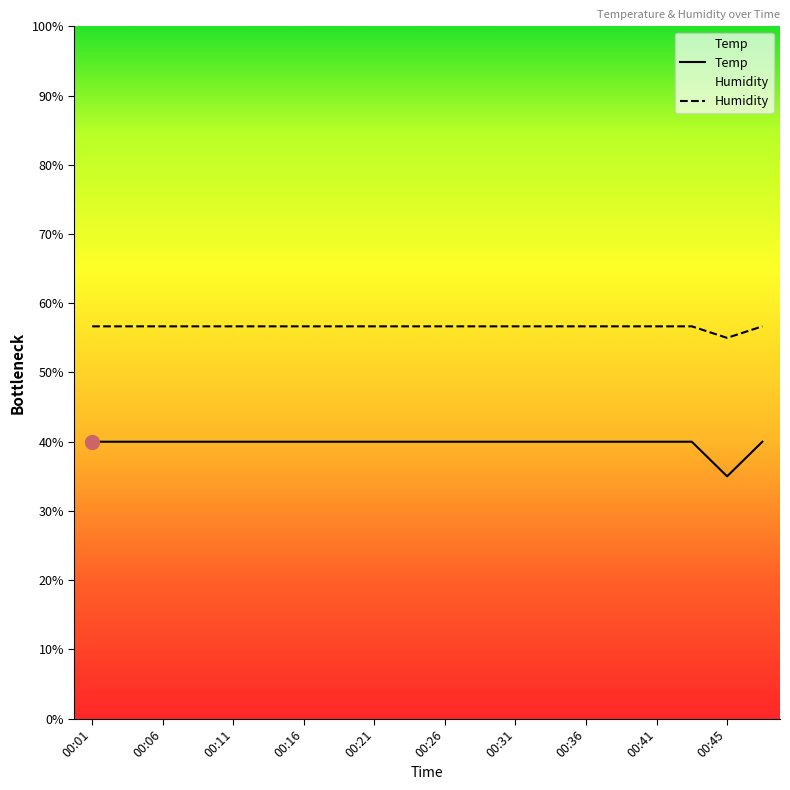

What is the highest value of the Humidity series?

56.7